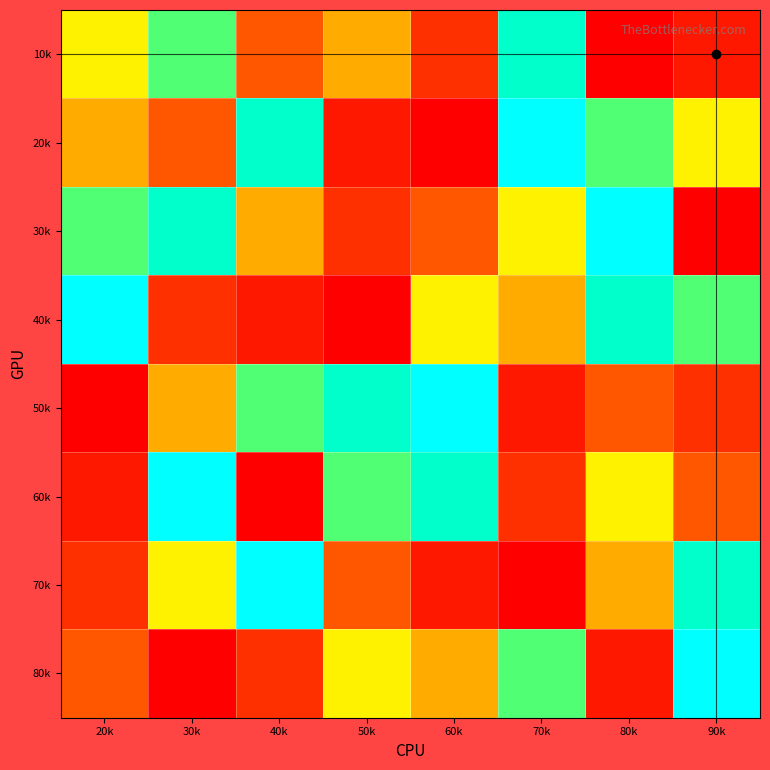

At 40k, list the series in order from largest to smallest.

70k, 20k, 50k, 30k, 10k, 80k, 40k, 60k